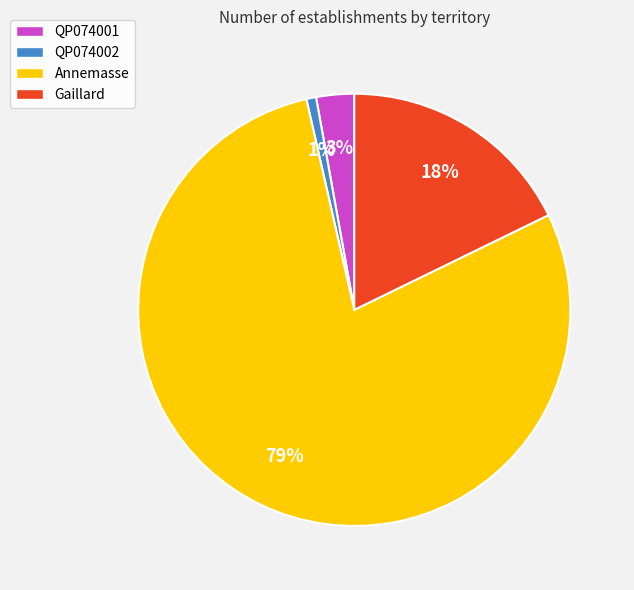

Does QP074002 represent more than half of the total?

No